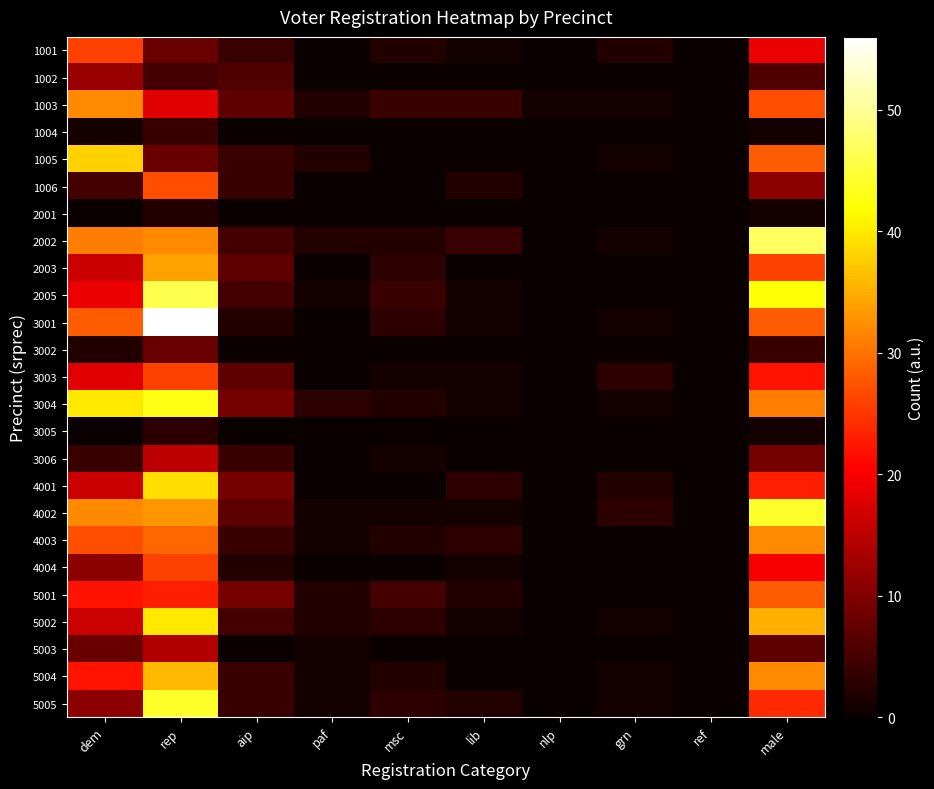

Reading left to right, list all the values displayed in this chart.

1001: dem=26	rep=8	aip=4	paf=0	msc=2	lib=1	nlp=0	grn=2	ref=0	male=19
1002: dem=12	rep=5	aip=6	paf=0	msc=0	lib=0	nlp=0	grn=0	ref=0	male=6
1003: dem=32	rep=18	aip=7	paf=2	msc=4	lib=4	nlp=1	grn=1	ref=0	male=27
1004: dem=1	rep=4	aip=0	paf=0	msc=0	lib=0	nlp=0	grn=0	ref=0	male=1
1005: dem=38	rep=8	aip=4	paf=2	msc=0	lib=0	nlp=0	grn=1	ref=0	male=28
1006: dem=5	rep=27	aip=4	paf=0	msc=0	lib=2	nlp=0	grn=0	ref=0	male=11
2001: dem=0	rep=2	aip=0	paf=0	msc=0	lib=0	nlp=0	grn=0	ref=0	male=1
2002: dem=31	rep=32	aip=5	paf=2	msc=2	lib=4	nlp=0	grn=1	ref=0	male=47
2003: dem=16	rep=34	aip=7	paf=0	msc=3	lib=0	nlp=0	grn=0	ref=0	male=26
2005: dem=19	rep=46	aip=5	paf=1	msc=4	lib=1	nlp=0	grn=0	ref=0	male=42
3001: dem=28	rep=56	aip=2	paf=0	msc=3	lib=1	nlp=0	grn=1	ref=0	male=28
3002: dem=2	rep=8	aip=0	paf=0	msc=0	lib=0	nlp=0	grn=0	ref=0	male=4
3003: dem=18	rep=26	aip=7	paf=0	msc=1	lib=1	nlp=0	grn=3	ref=0	male=22
3004: dem=40	rep=43	aip=9	paf=3	msc=2	lib=1	nlp=0	grn=1	ref=0	male=31
3005: dem=0	rep=3	aip=0	paf=0	msc=0	lib=0	nlp=0	grn=0	ref=0	male=1
3006: dem=4	rep=15	aip=4	paf=0	msc=1	lib=0	nlp=0	grn=0	ref=0	male=9
4001: dem=16	rep=39	aip=9	paf=0	msc=0	lib=3	nlp=0	grn=2	ref=0	male=23
4002: dem=32	rep=33	aip=7	paf=1	msc=1	lib=1	nlp=0	grn=3	ref=0	male=44
4003: dem=27	rep=29	aip=4	paf=1	msc=2	lib=3	nlp=0	grn=0	ref=0	male=32
4004: dem=11	rep=26	aip=2	paf=0	msc=0	lib=1	nlp=0	grn=0	ref=0	male=20
5001: dem=22	rep=23	aip=9	paf=2	msc=5	lib=2	nlp=0	grn=0	ref=0	male=28
5002: dem=16	rep=40	aip=5	paf=2	msc=3	lib=1	nlp=0	grn=1	ref=0	male=35
5003: dem=8	rep=14	aip=0	paf=1	msc=0	lib=0	nlp=0	grn=0	ref=0	male=7
5004: dem=22	rep=36	aip=4	paf=1	msc=2	lib=0	nlp=0	grn=1	ref=0	male=32
5005: dem=11	rep=44	aip=4	paf=1	msc=3	lib=2	nlp=0	grn=1	ref=0	male=24